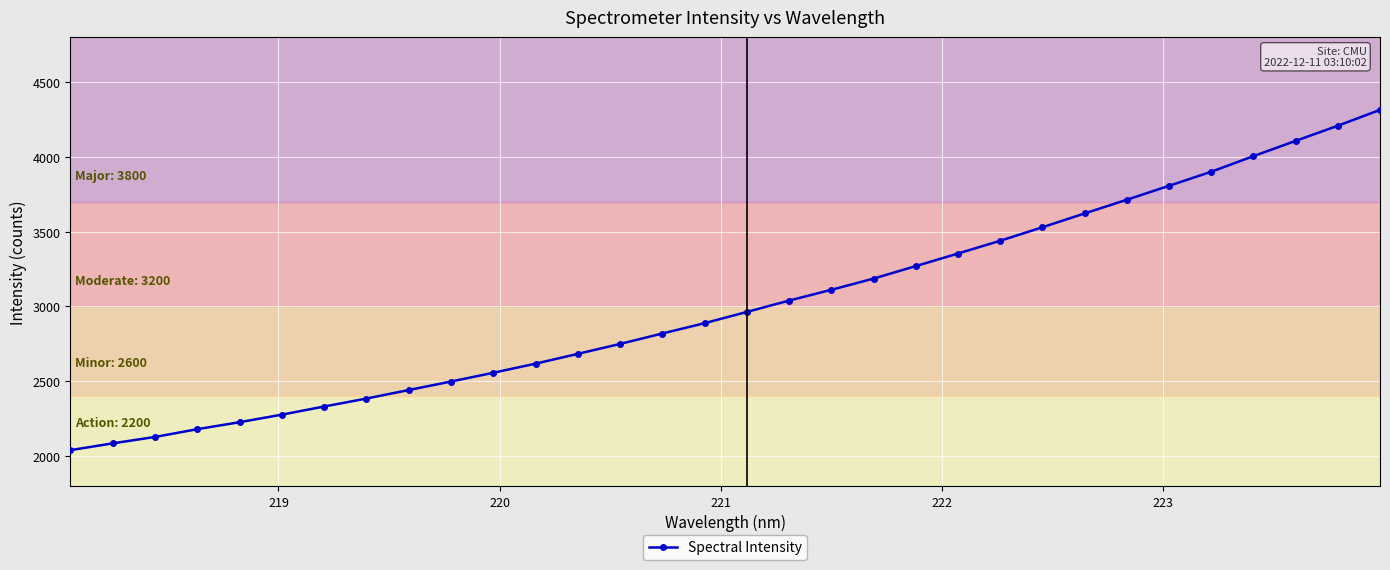

What is the sum of all values?

96472.7